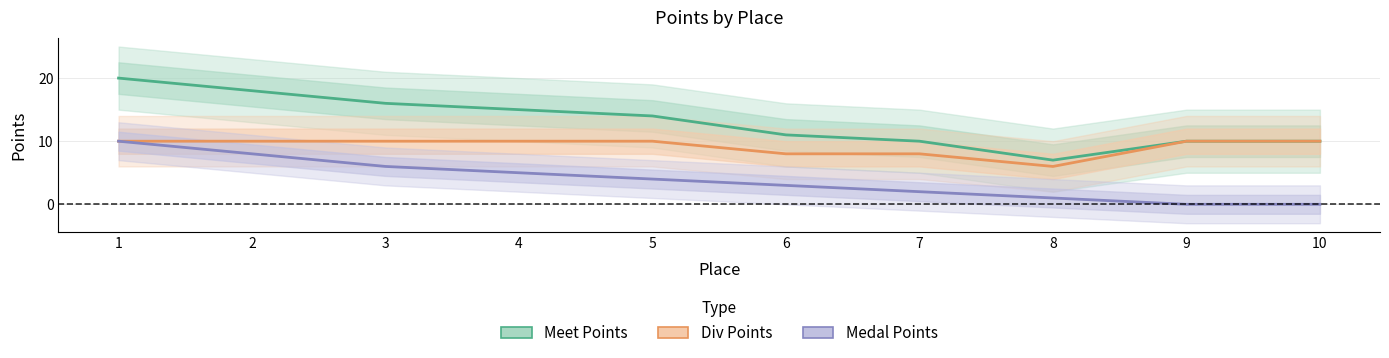

Which category has the lowest value in the Meet Points series?

8